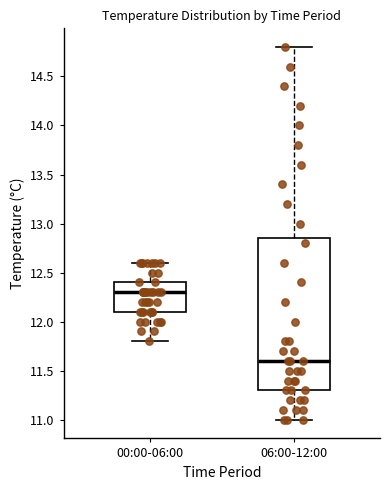

Comparing the boxes themselves (not the whiskers), which one is the tallest?

06:00-12:00